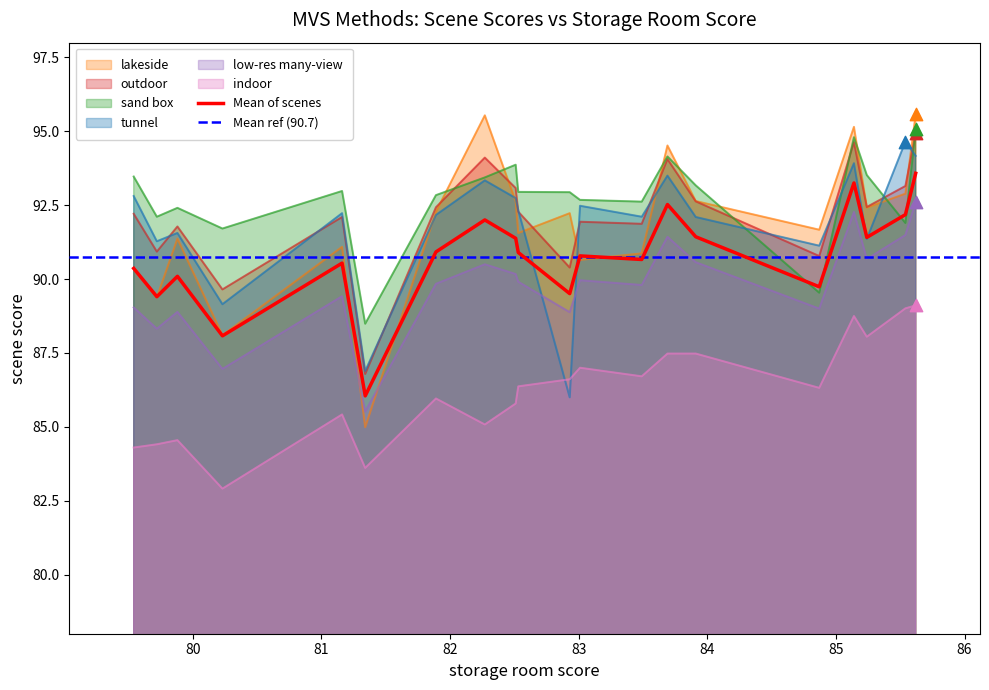

What are all the series names shown in the legend?

lakeside, outdoor, sand box, tunnel, low-res many-view, indoor